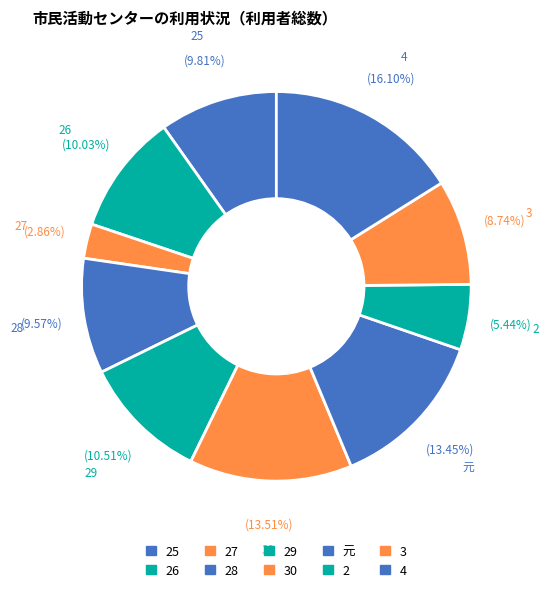

Which has a higher value, 26 or 30?

30